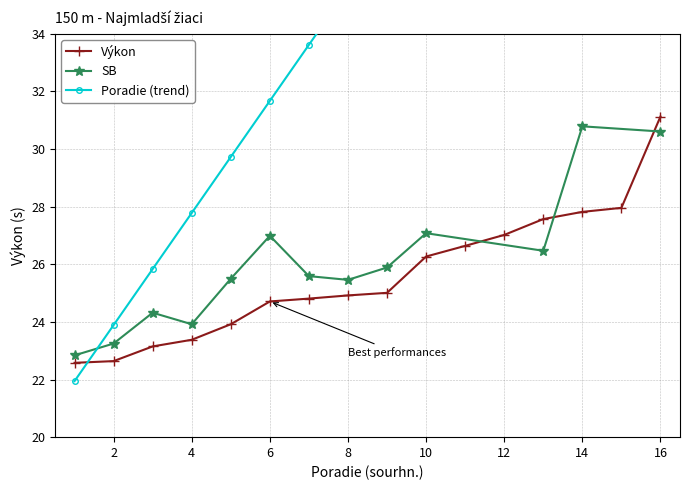

What is the highest value of the Výkon series?

31.1